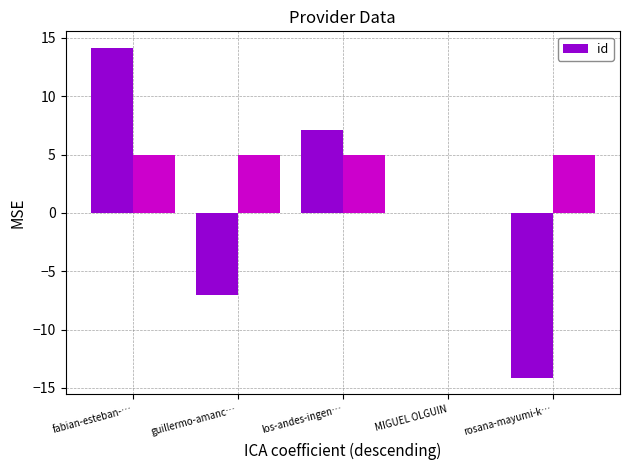

How many series are shown in this chart?

1